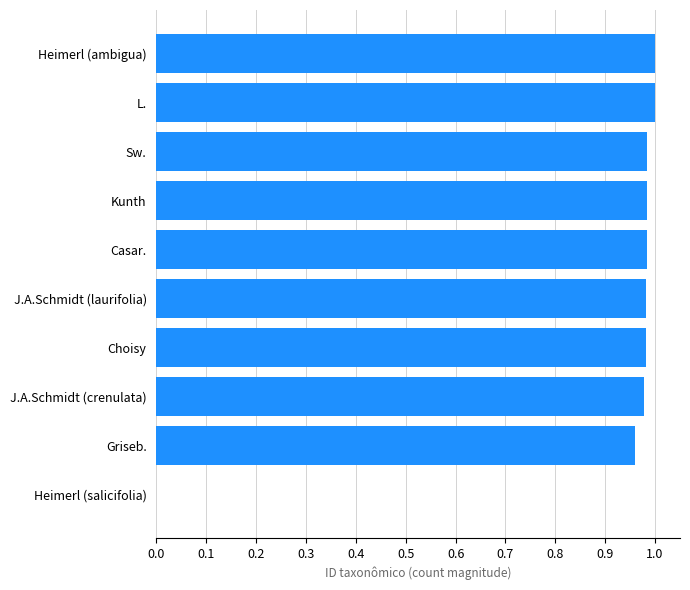

Is it true that the value at Heimerl (salicifolia) is 0.0?

True